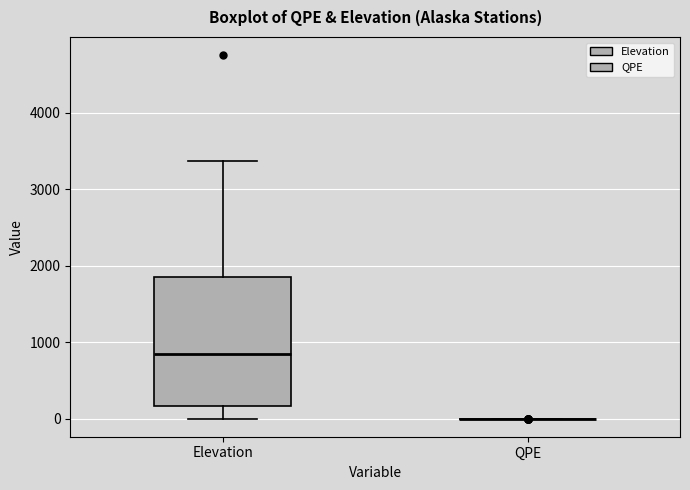

Which box is the tallest, from its lower edge to its upper edge?

Elevation